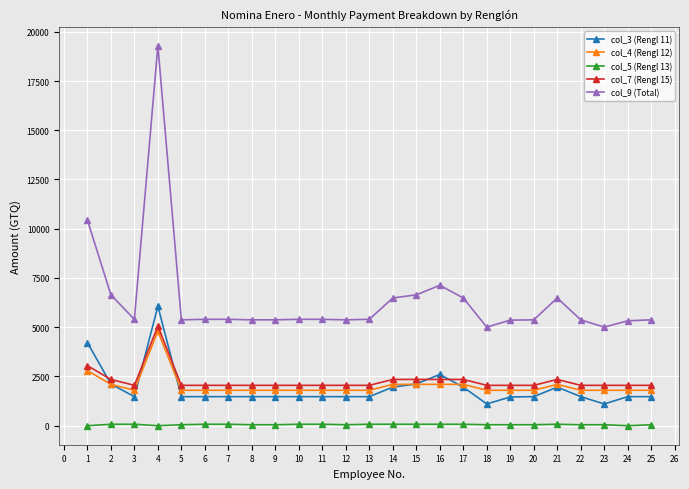

Which series has the largest total across all categories?

col_9 (Total)